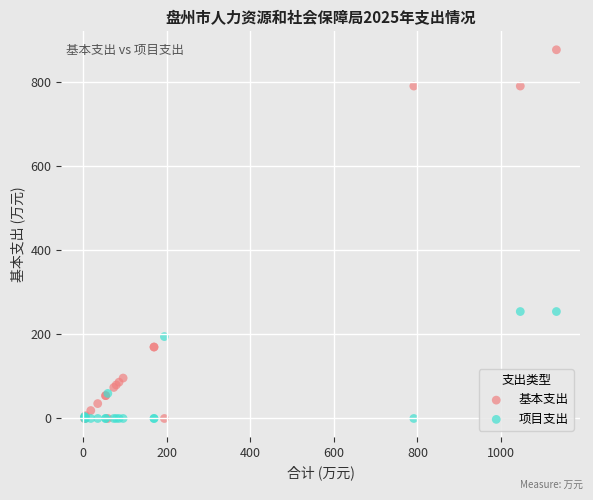

In the 项目支出 series, what Y value is closest to 127?

59.6